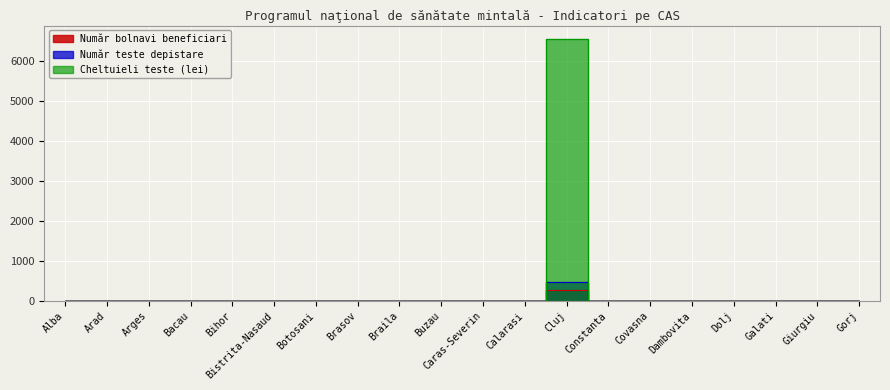

Is it true that Număr teste depistare equals 0.0 at Arges?

True